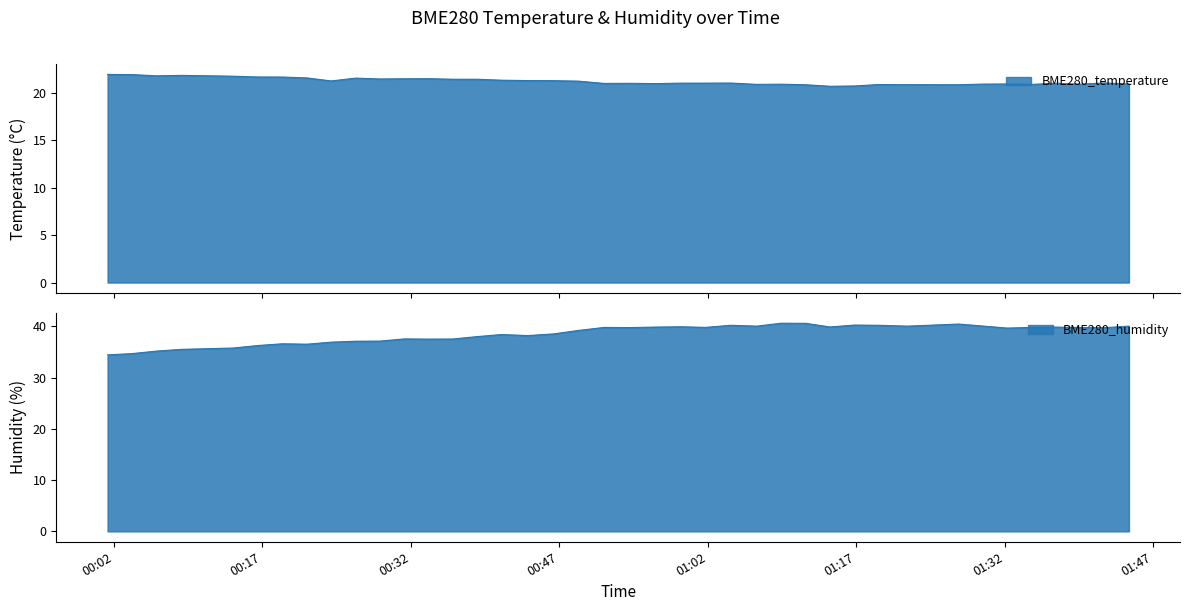

What is the maximum value shown in the chart?

40.6